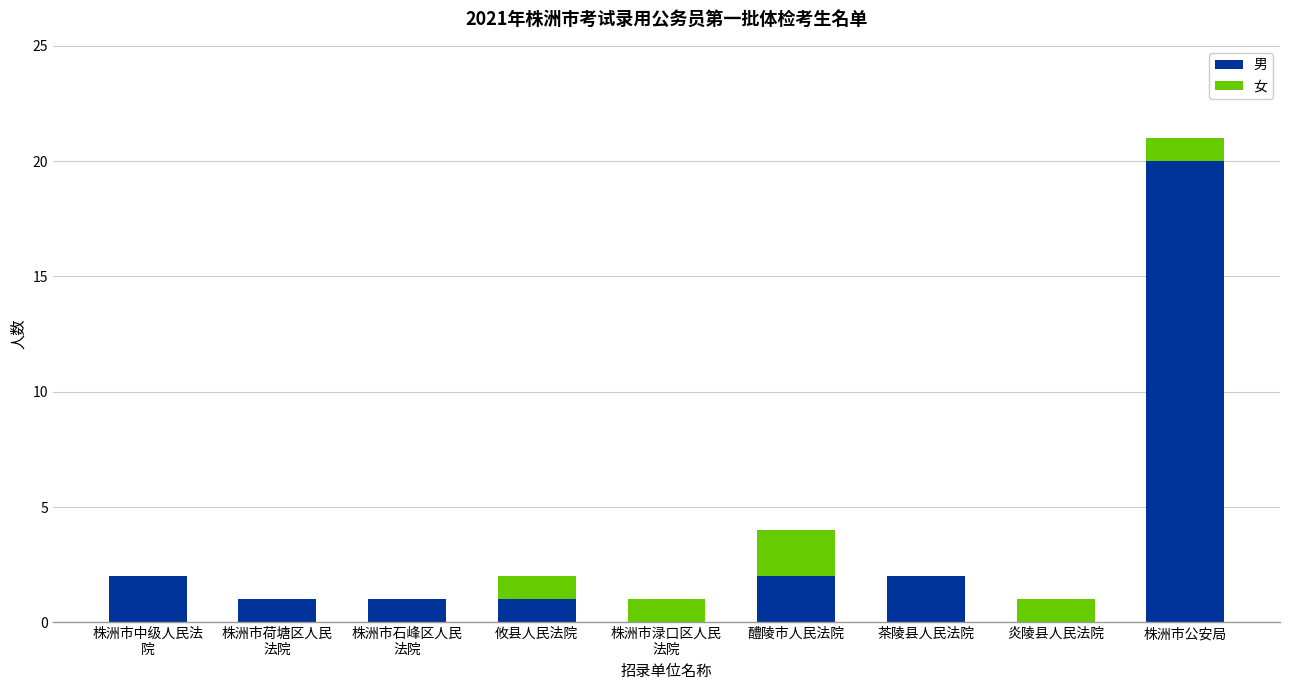

Are the bars grouped side by side (vs. stacked)?

No